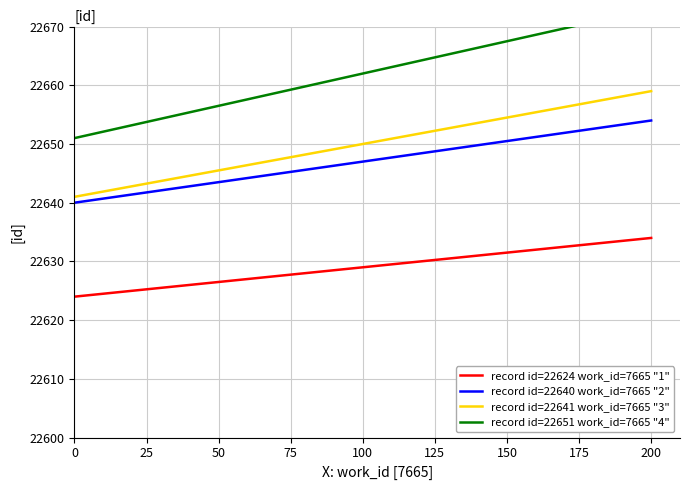

Rank the series at 100 from highest to lowest value.

record id=22651 work_id=7665 "4", record id=22641 work_id=7665 "3", record id=22640 work_id=7665 "2", record id=22624 work_id=7665 "1"